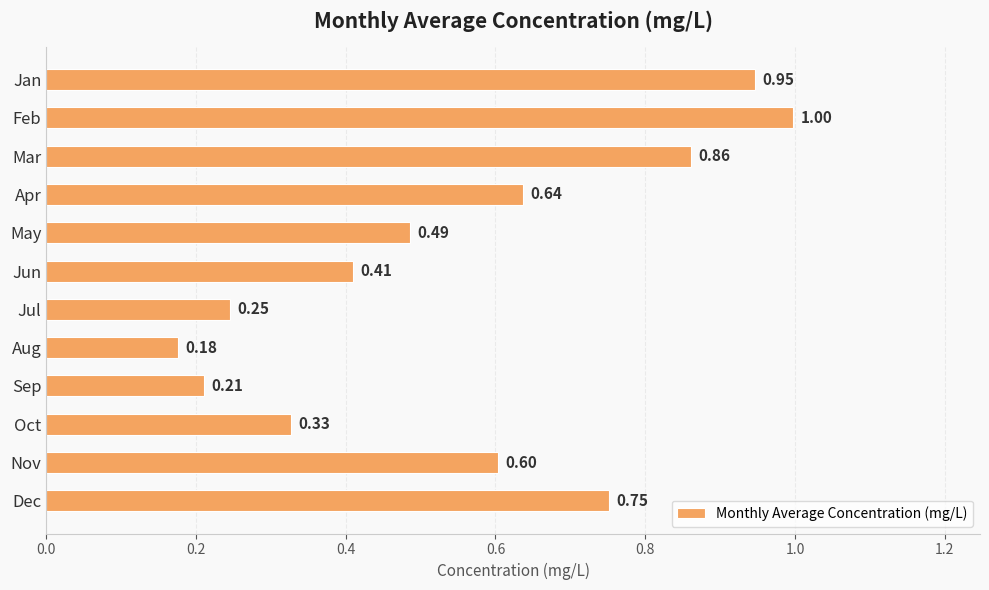

What is the difference between the second highest and second lowest values?

0.7